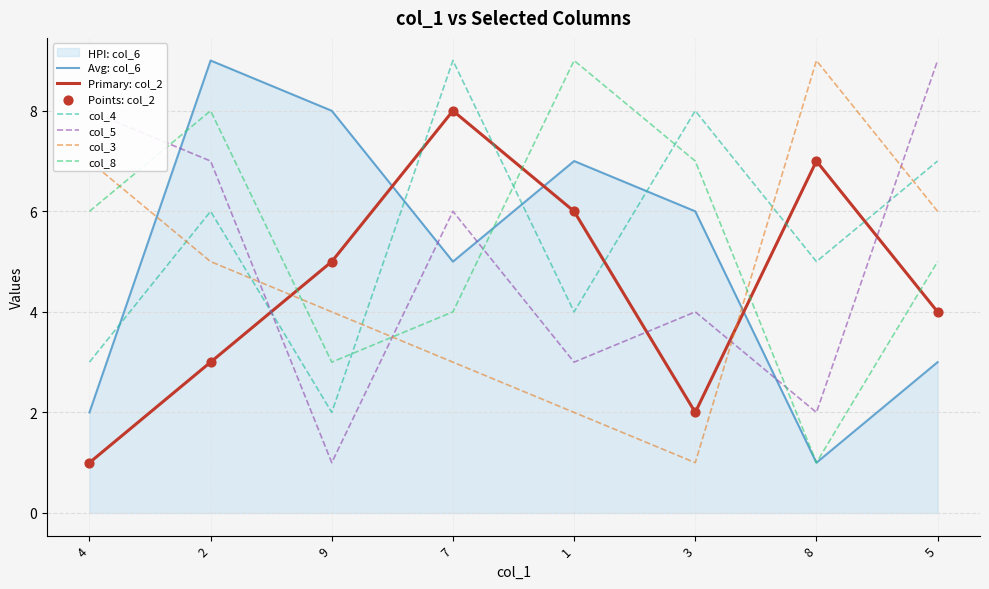

Is the value of col_5 at 4 greater than the value of col_3 at 9?

Yes